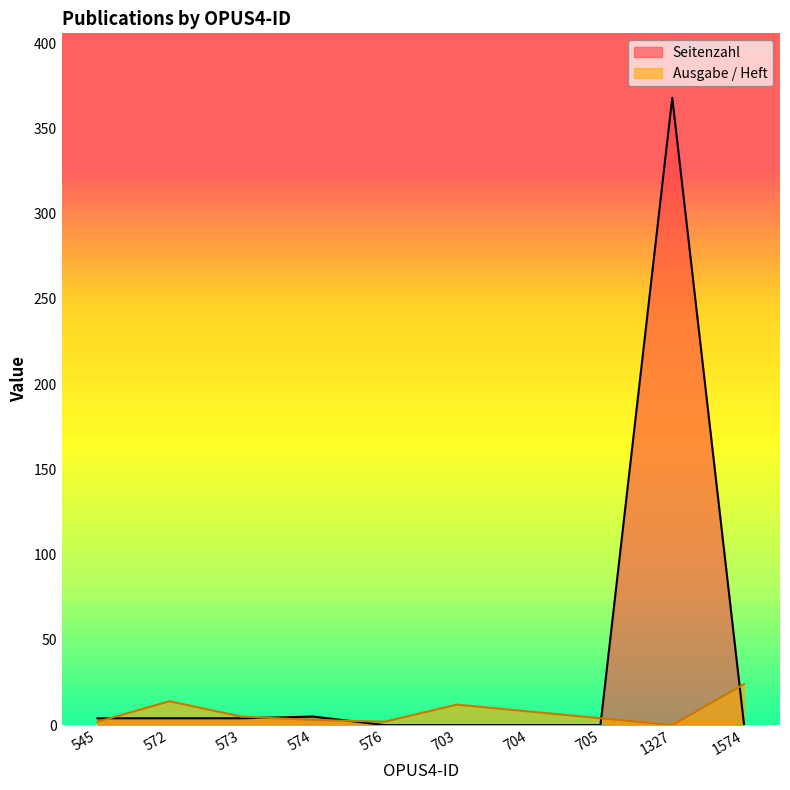

What is the sum of all Ausgabe / Heft values?

74